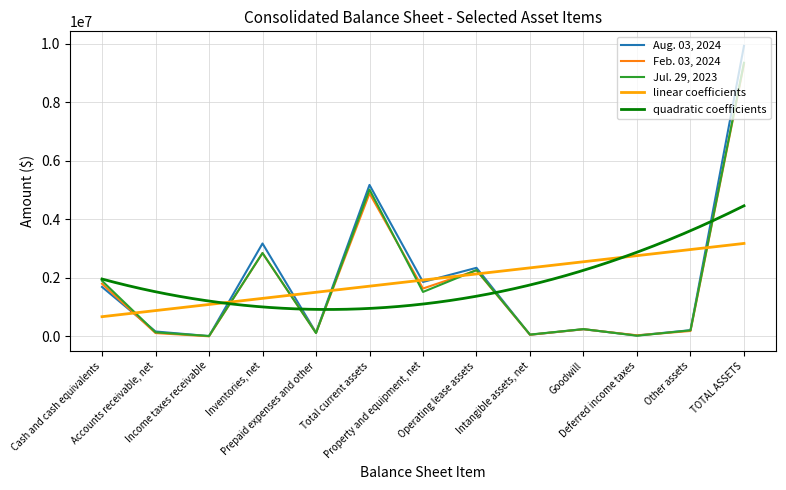

What is the difference between the Jul. 29, 2023 values at Cash and cash equivalents and Intangible assets, net?

1838910